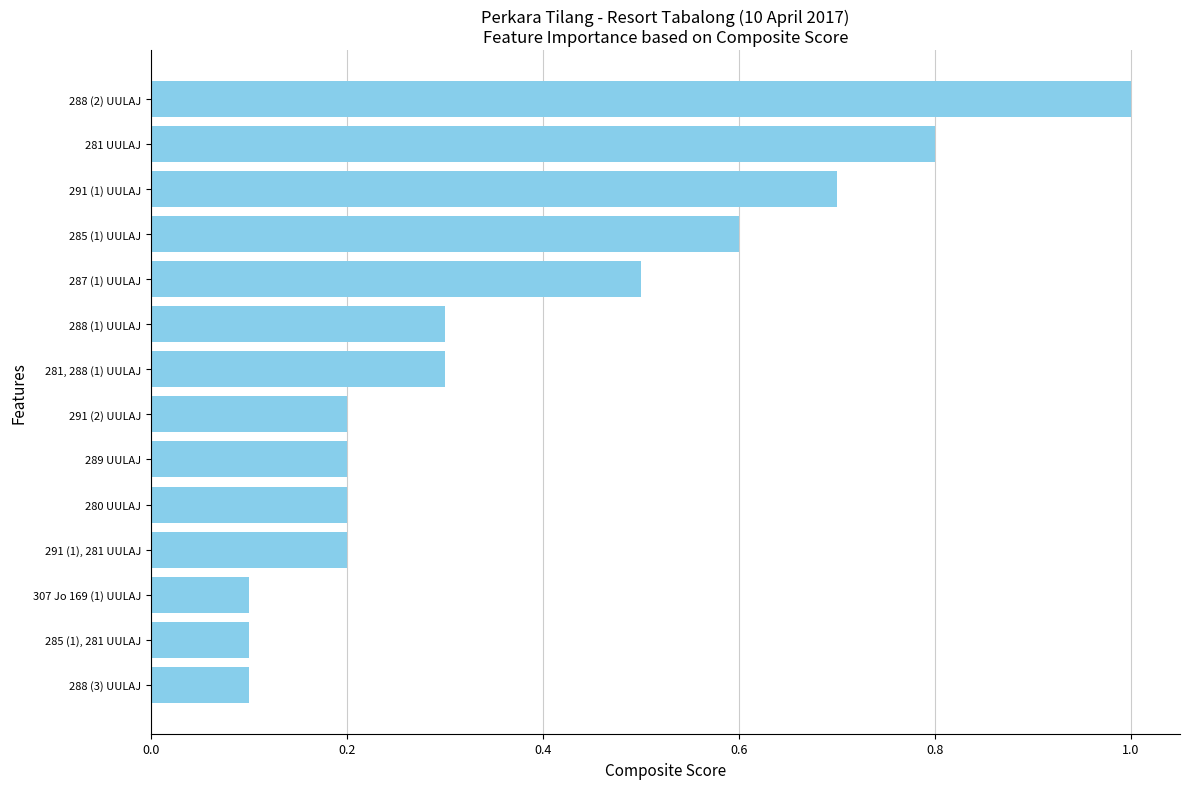

What is the approximate value at 288 (2) UULAJ?

1.0